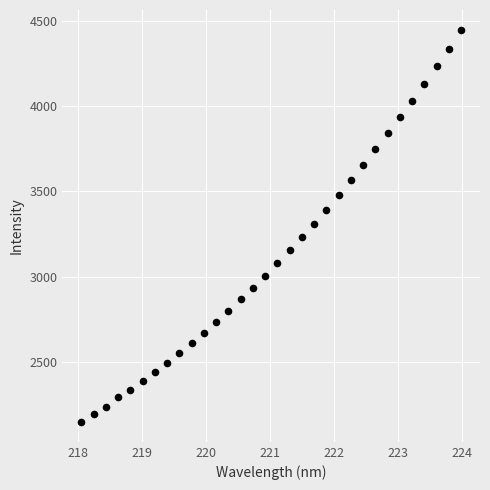

What is the range of X values (max minus min)?

5.9